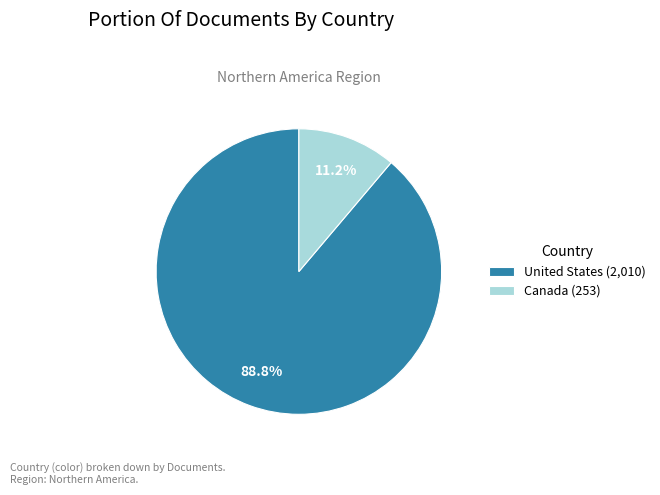

To the nearest percent, what portion does Canada represent?

11%